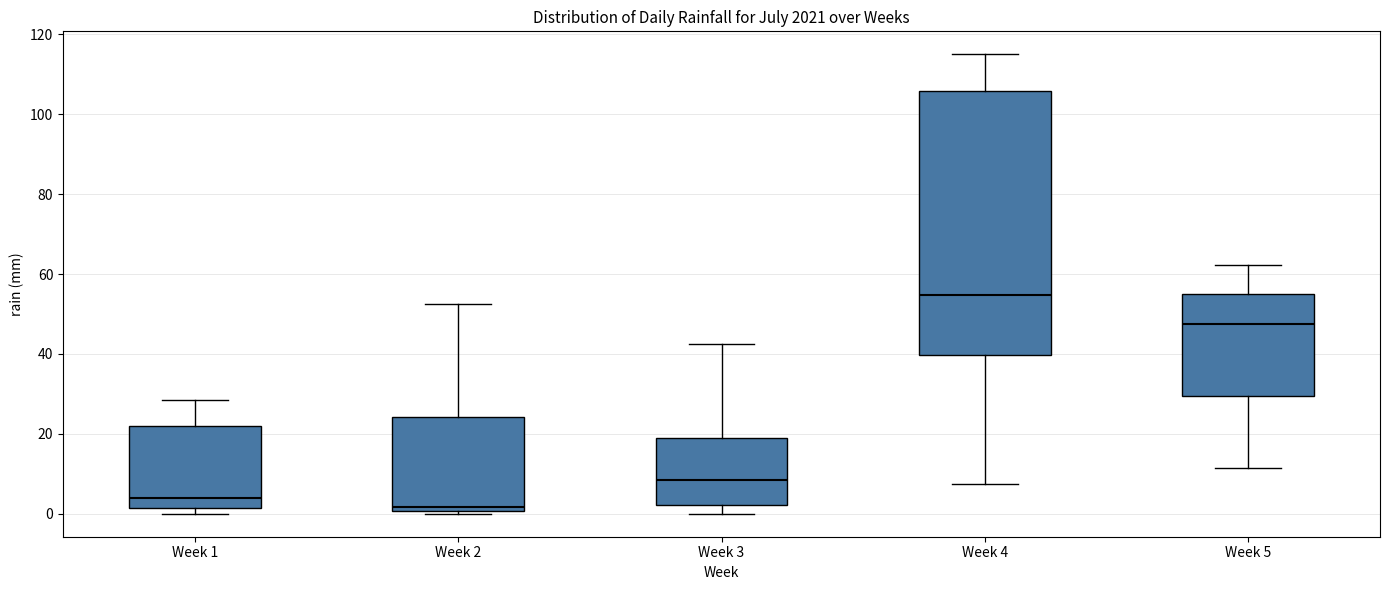

Reading left to right, transcribe this box plot: for each box, give where its median line is, the range the box spans, and where its two whiskers end, as read against the y-axis. The values are not printed on the chart, so give them approximately, as read against the axis.

Week 1: median 4, box 2 to 22, whiskers 0 to 28
Week 2: median 2, box 0 to 24, whiskers 0 (just below the box's lower edge) to 52
Week 3: median 8, box 2 to 20, whiskers 0 to 42
Week 4: median 54, box 40 to 106, whiskers 8 to 116
Week 5: median 48, box 30 to 54, whiskers 12 to 62